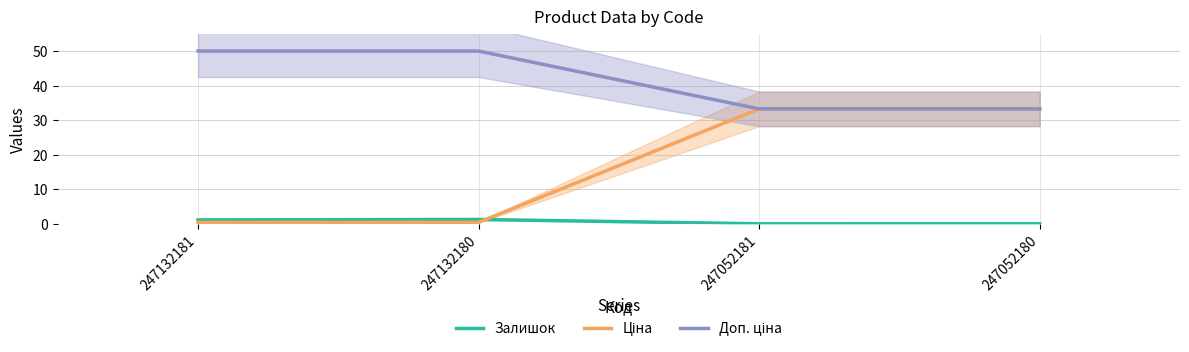

At which category is the sum across all series the highest?

247052180